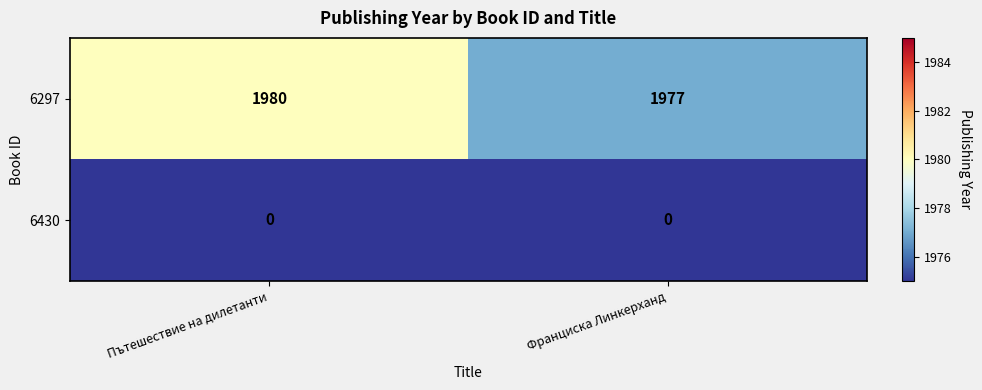

Which label corresponds to the largest value in the chart?

Пътешествие на дилетанти